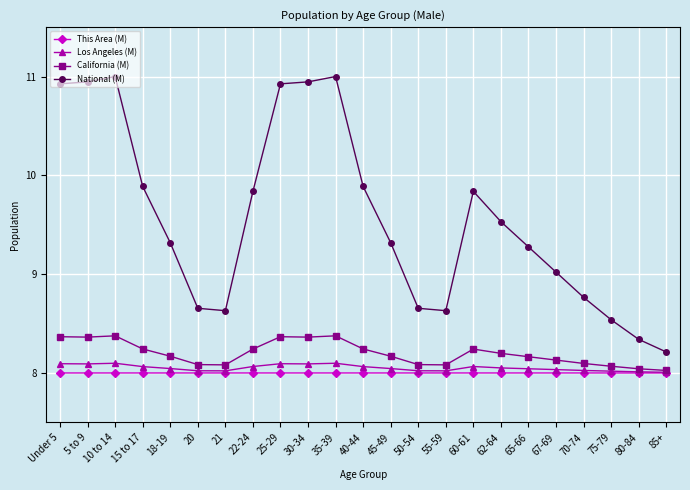

Rank the series by their maximum value, from lowest to highest.

This Area (M), Los Angeles (M), California (M), National (M)